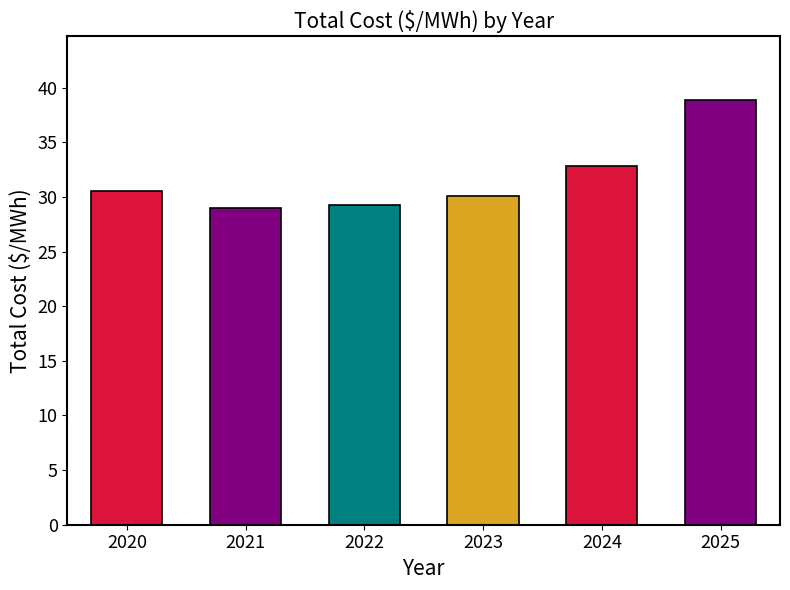

How many bars are there in total?

6